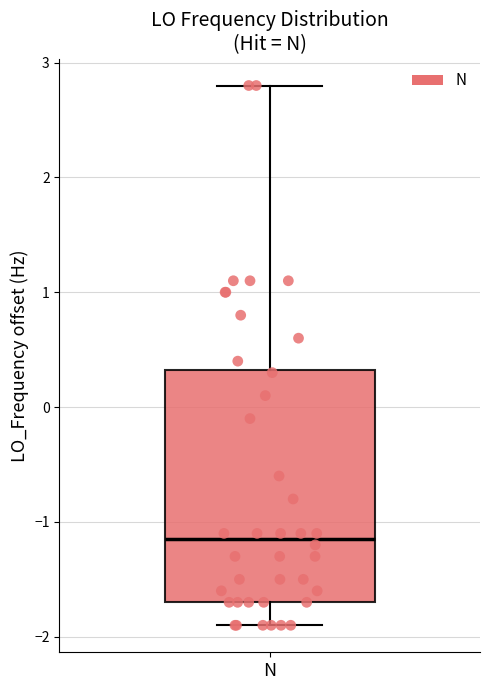

Where does the median line of the box for N sit on the y-axis? The values are not printed on the chart, so give them approximately, as read against the axis.

-1.2